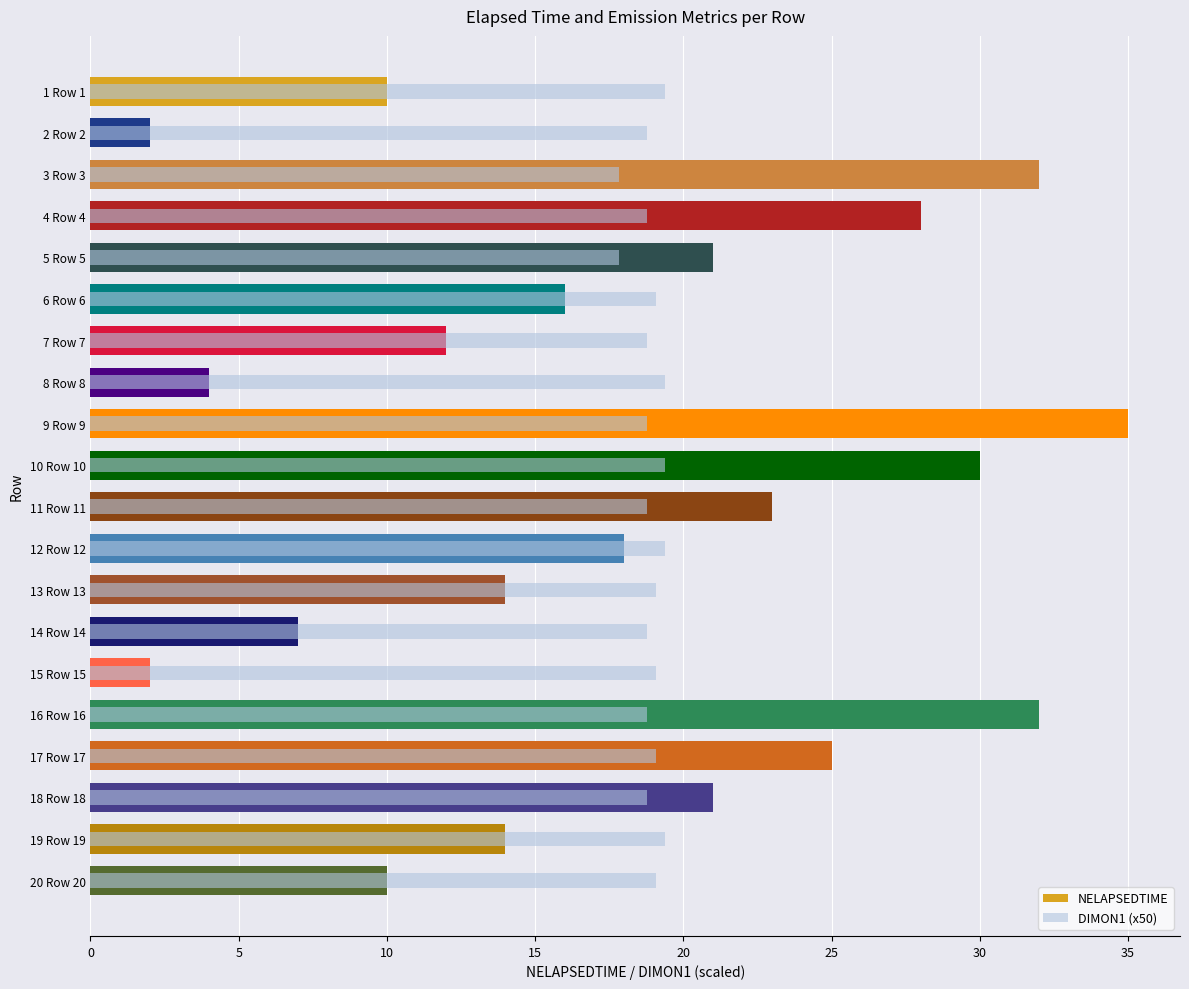

What is the average value of the DIMON1 (x50) series?

18.9